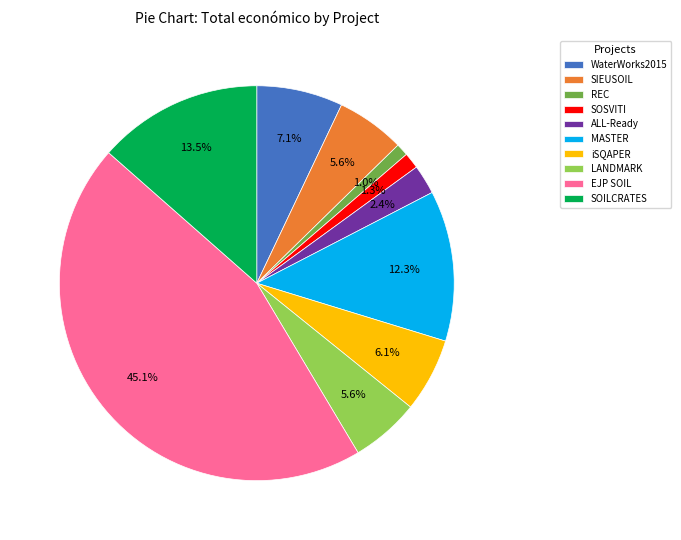

True or false: MASTER accounts for 26% of the total.

False